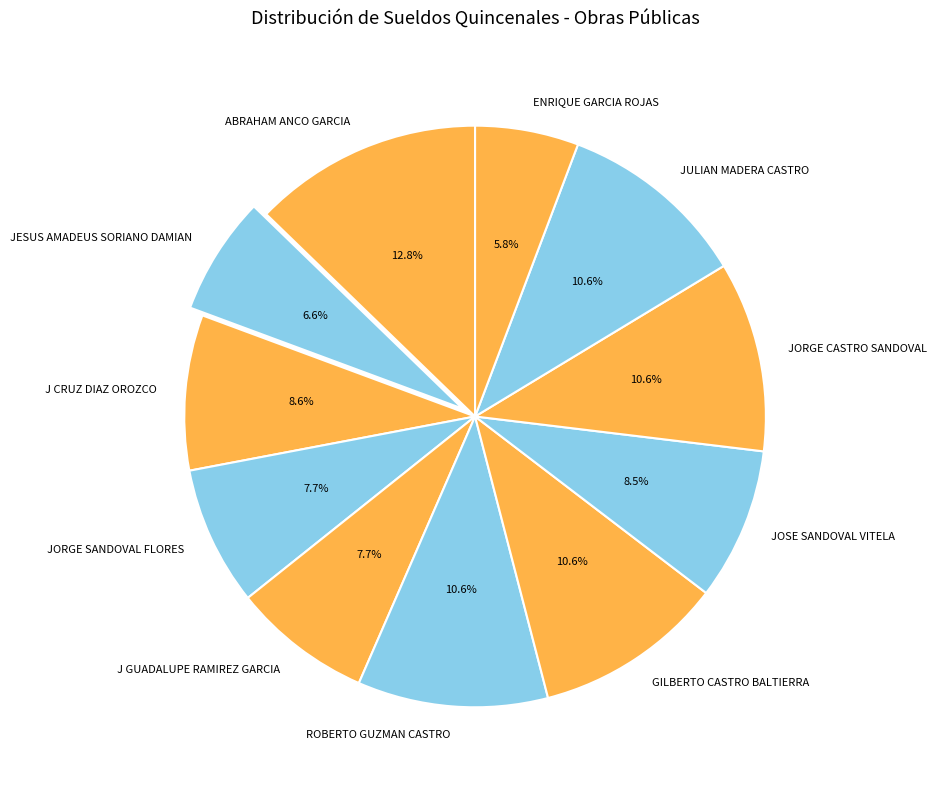

Is there a majority slice in this chart?

No